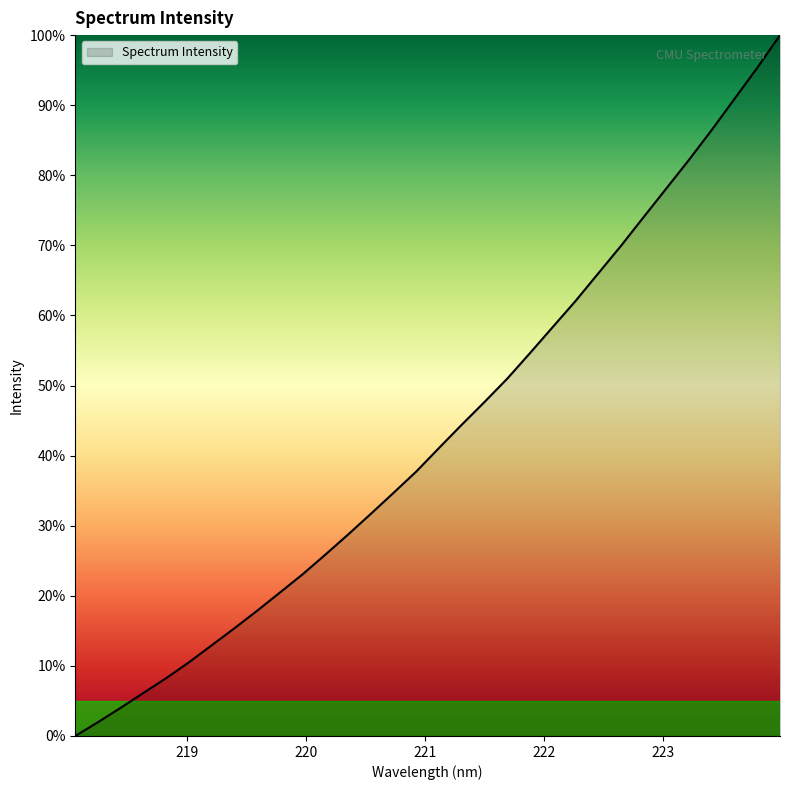

What is the difference between the maximum and minimum values?

100.0